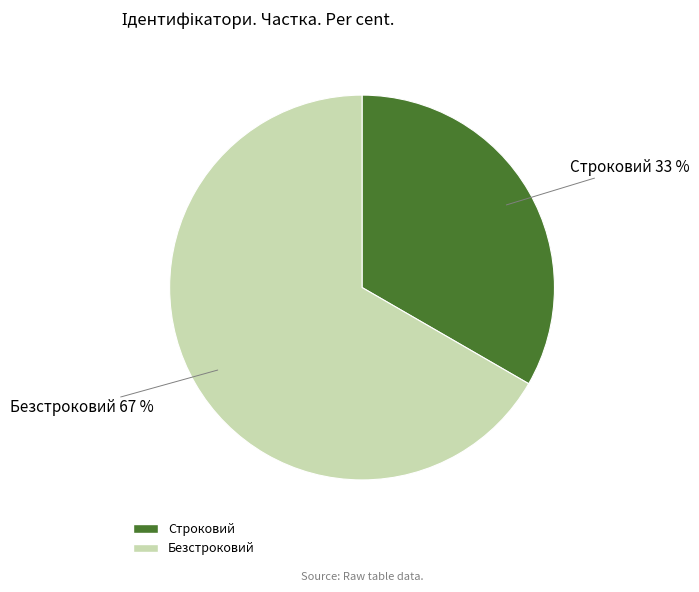

Rank the categories by value from lowest to highest.

Строковий, Безстроковий